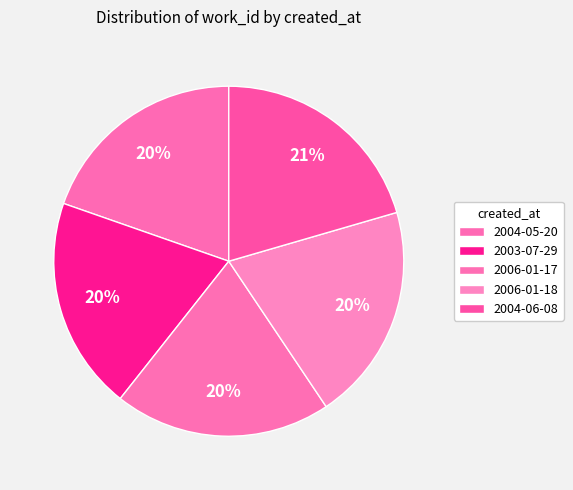

Count the number of slices in the pie.

5